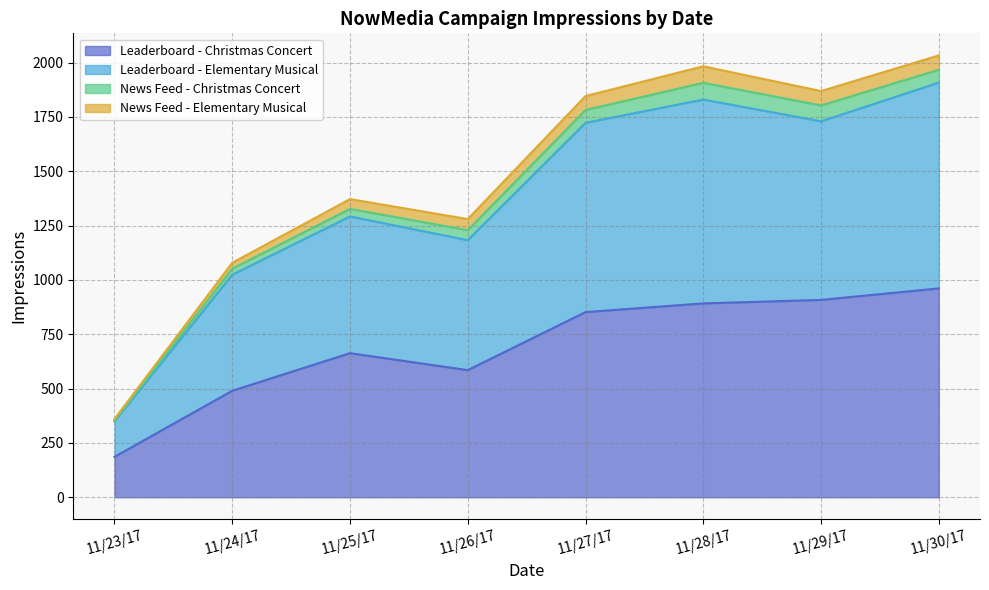

Does the chart have visible grid lines?

Yes